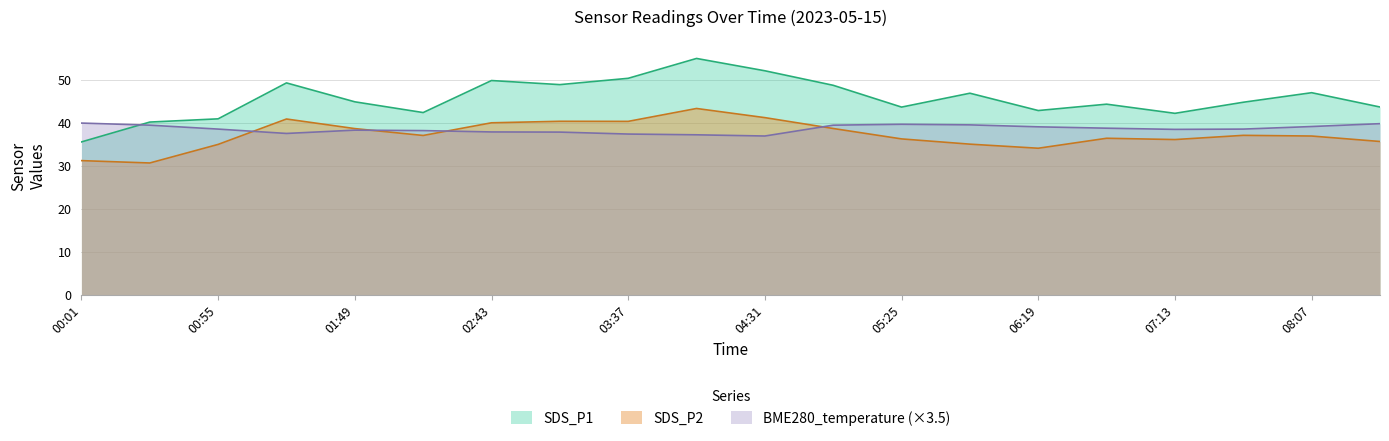

Which series ends up on top after the final intersection of BME280_temperature and SDS_P2?

BME280_temperature